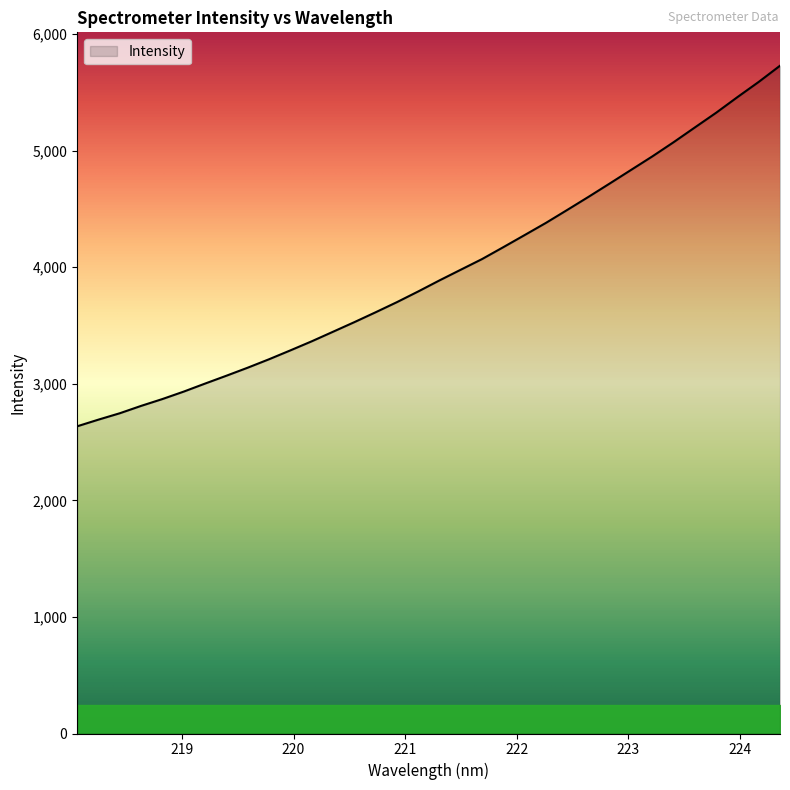

What is the difference between the maximum and minimum values?

3092.5